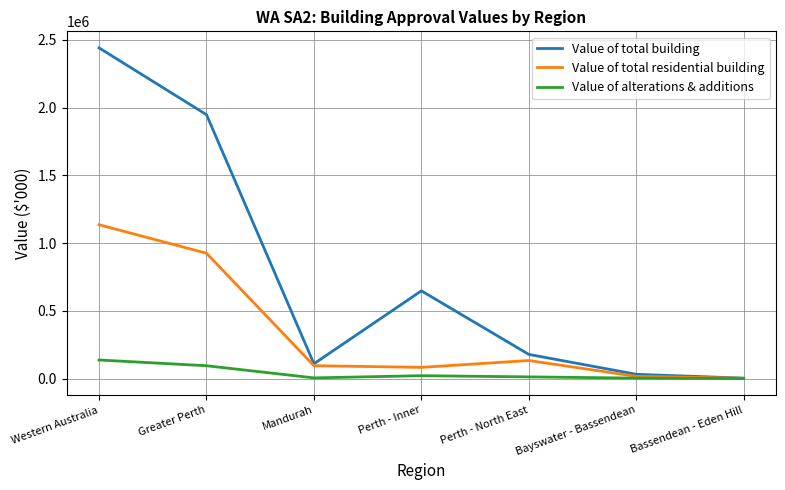

What is the difference between the Value of total building values at Bassendean - Eden Hill and Mandurah?

106010.4